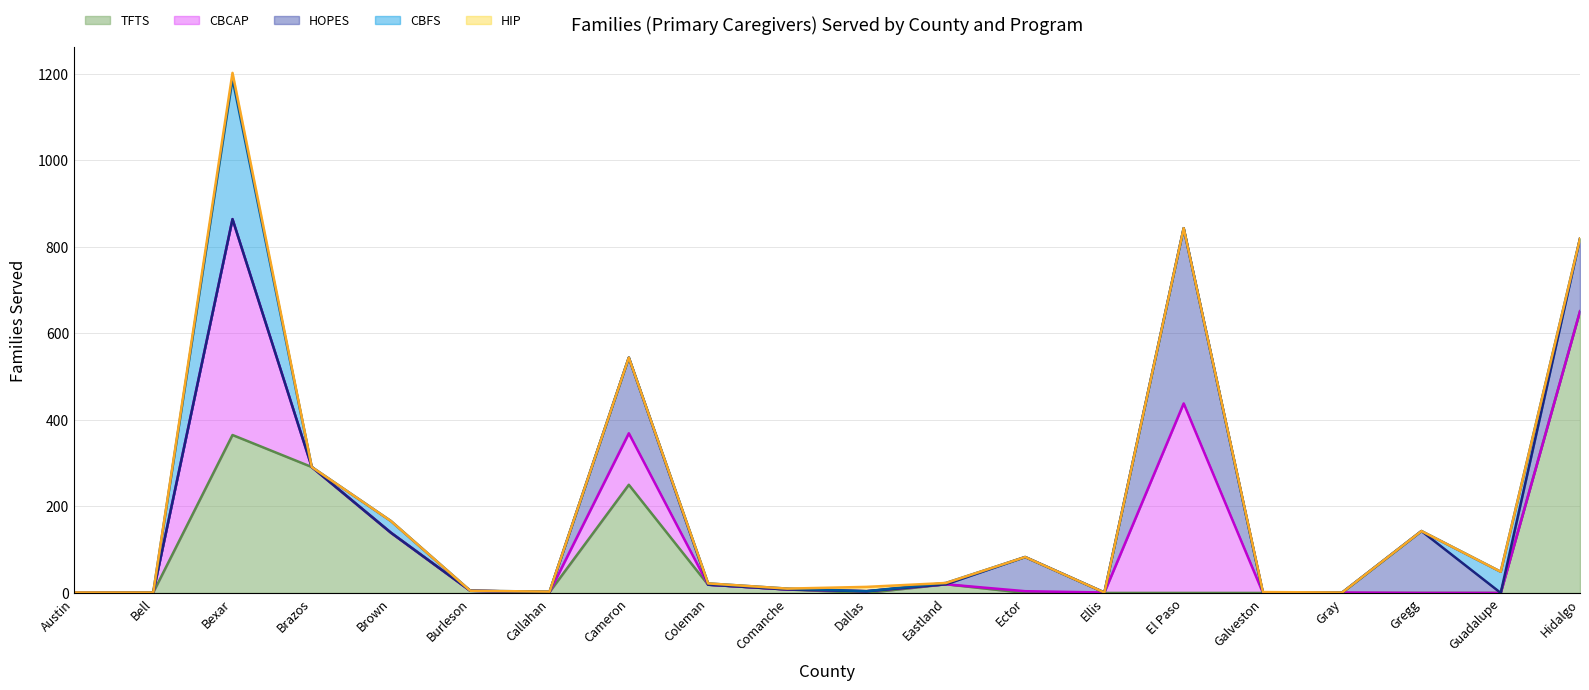

At which category is the sum across all series the highest?

Bexar